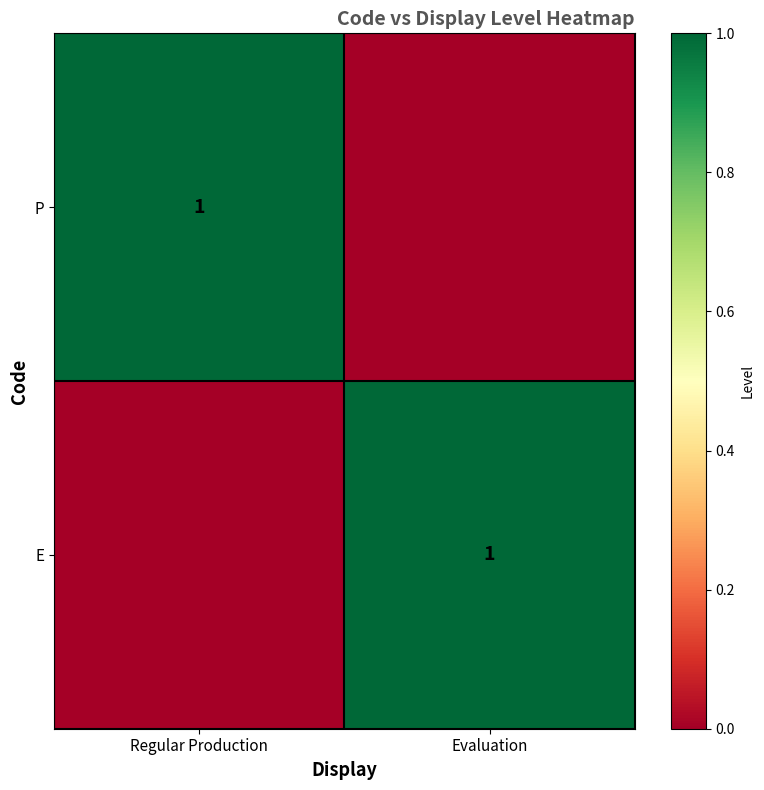

The value of P at Regular Production is 0. True or false?

False